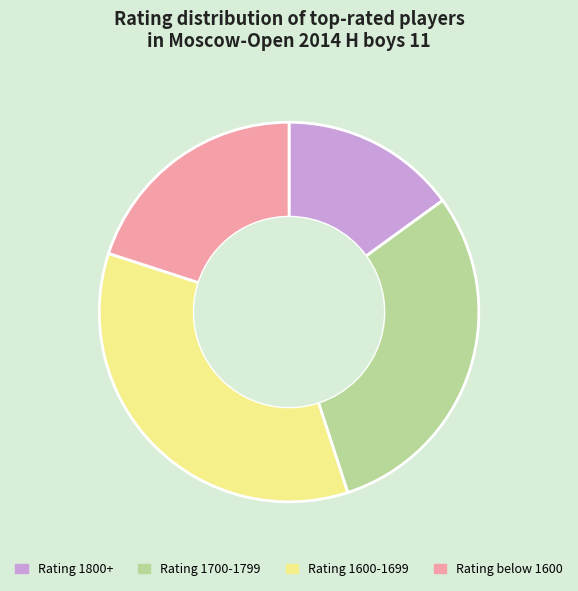

Does any single category account for the majority?

No